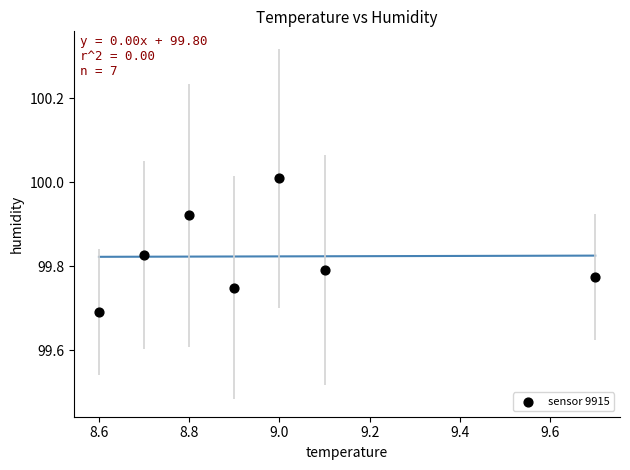

What is the average X value?

9.0